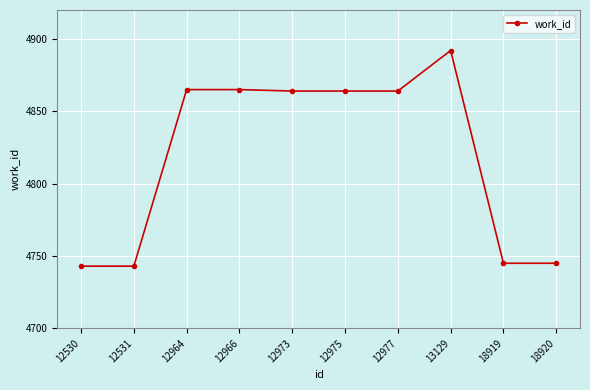

How many distinct data groups are displayed?

1